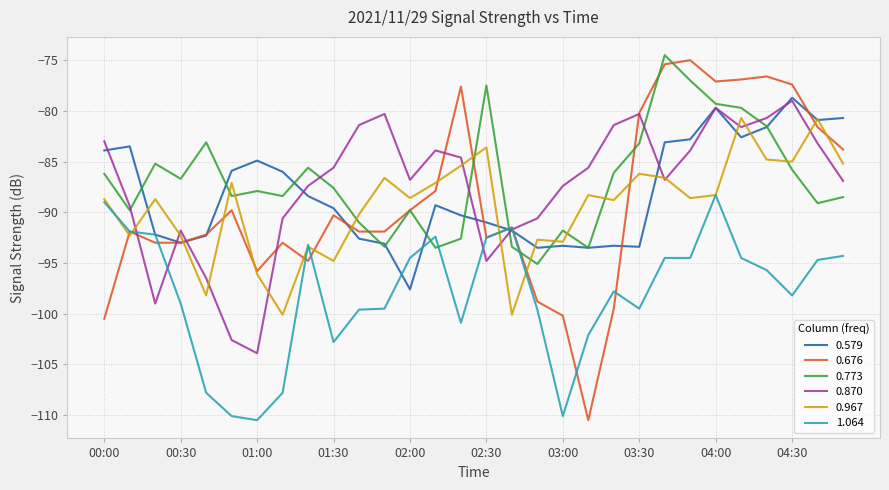

What is the highest value of the 0.870 series?

-79.0